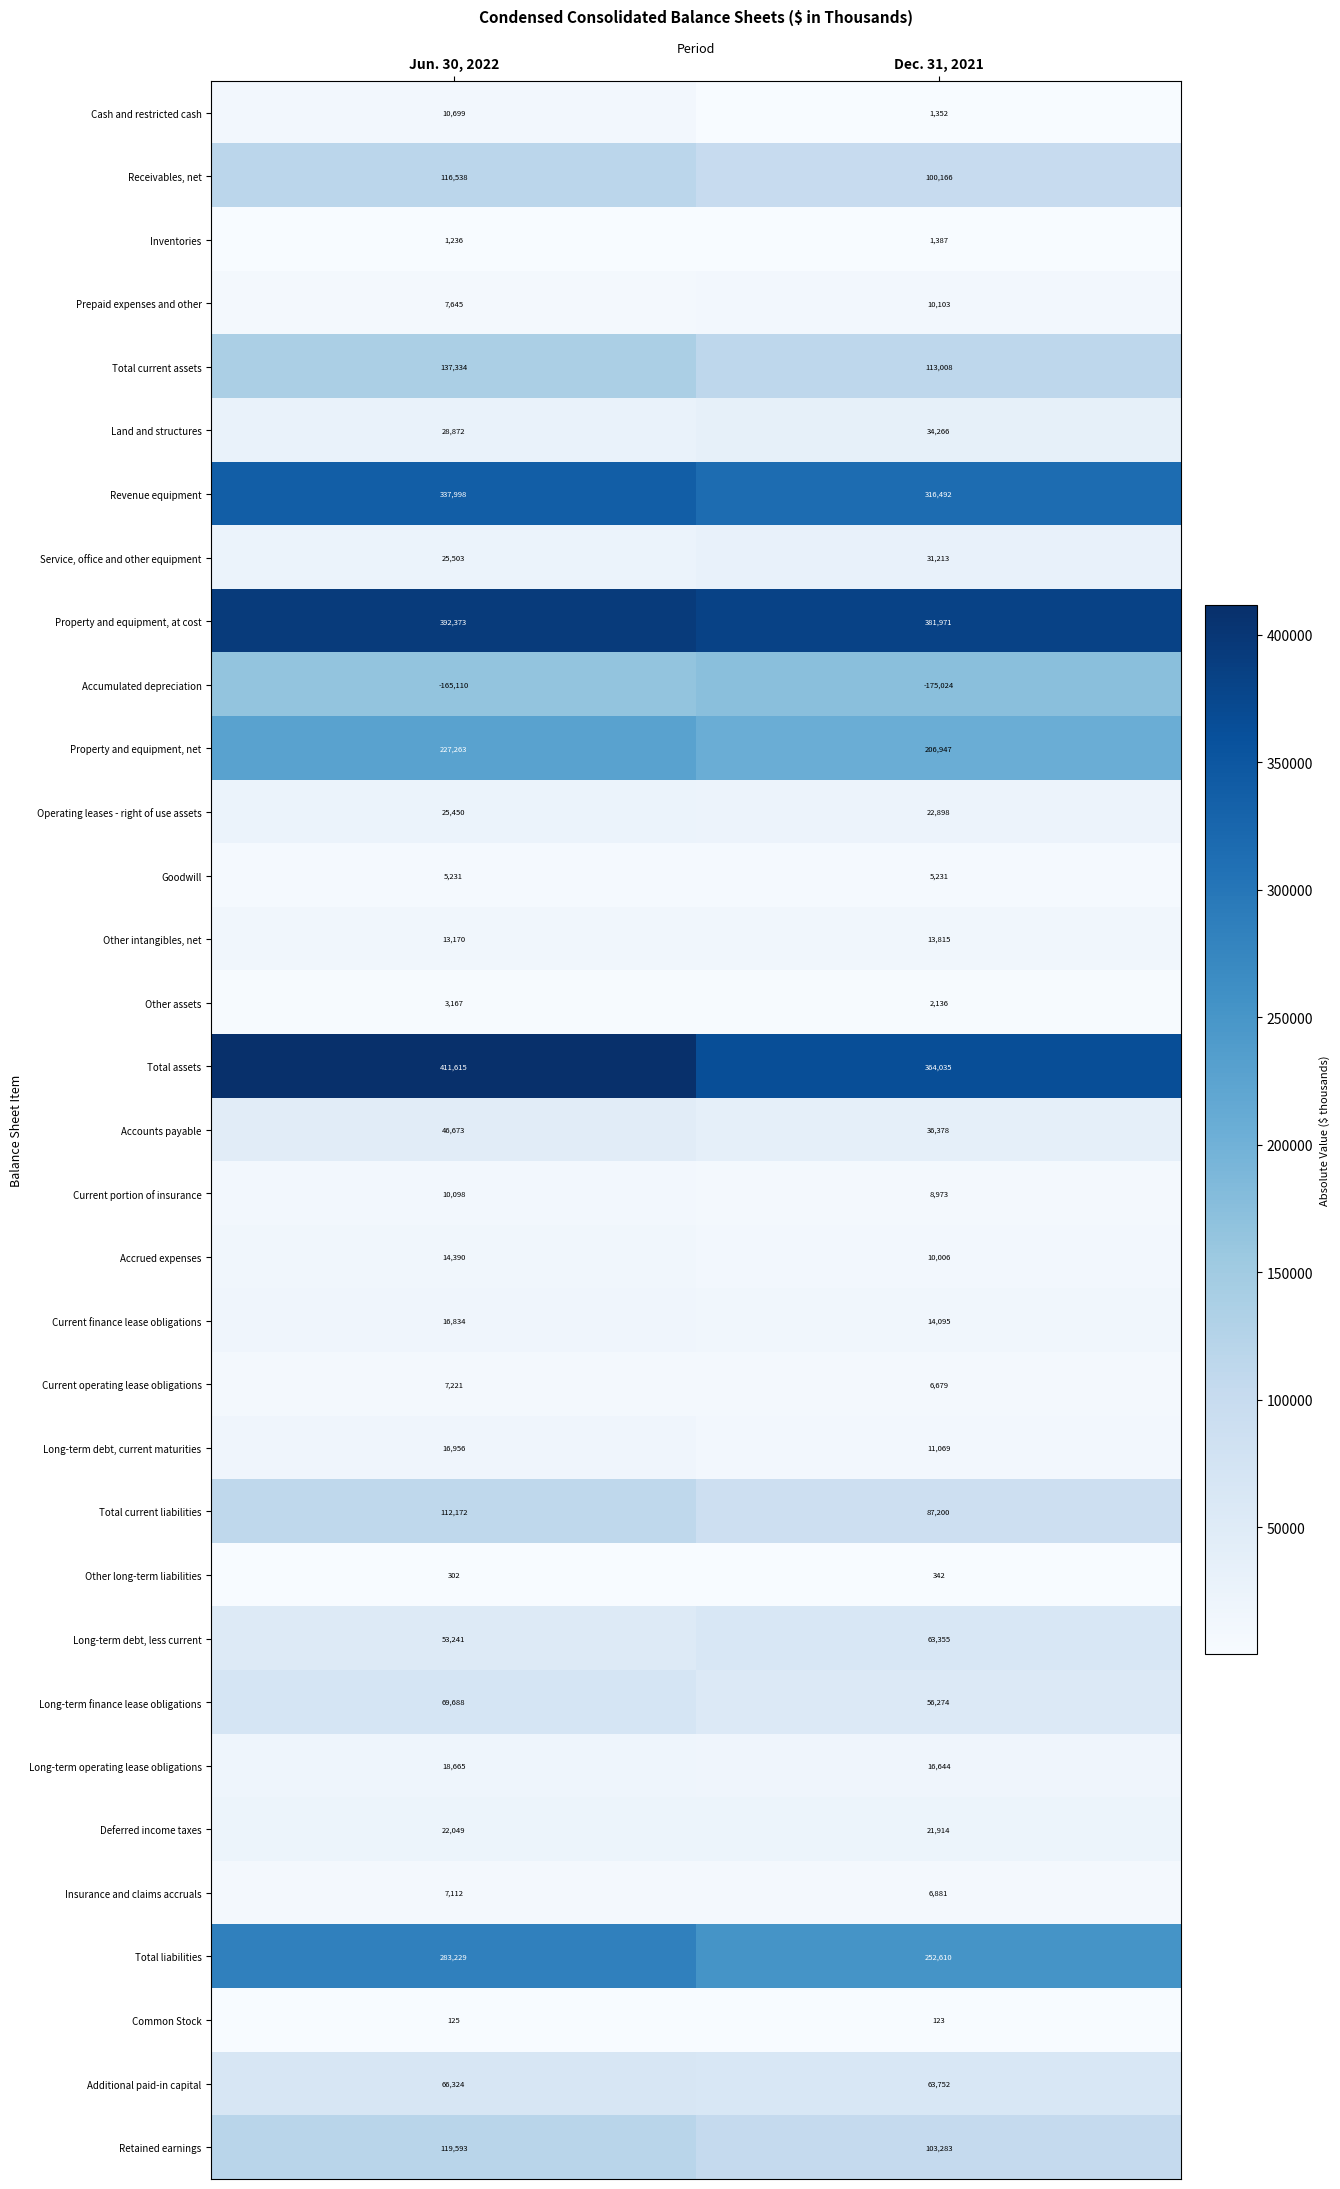

Count the number of categories in the chart.

2